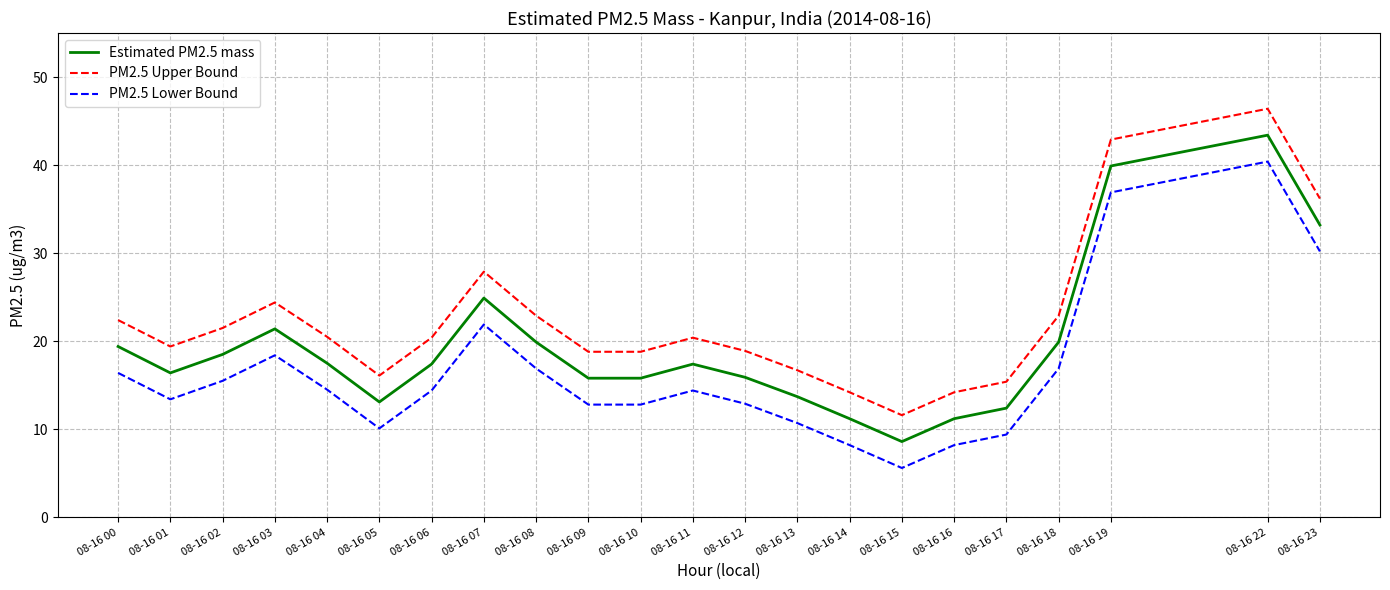

At which category does Estimated PM2.5 mass reach its first local peak?

08-16 03